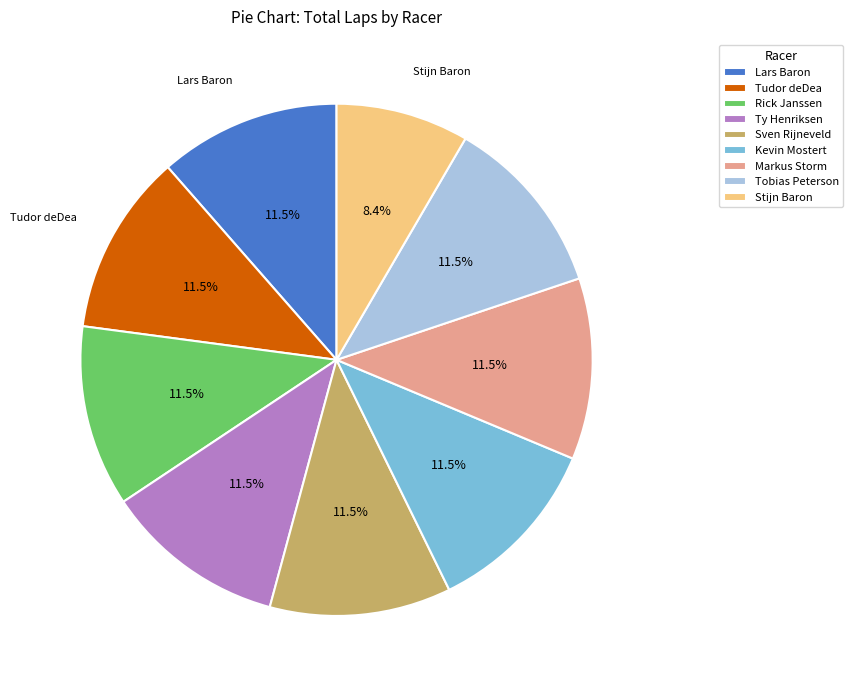

Count the number of slices in the pie.

9